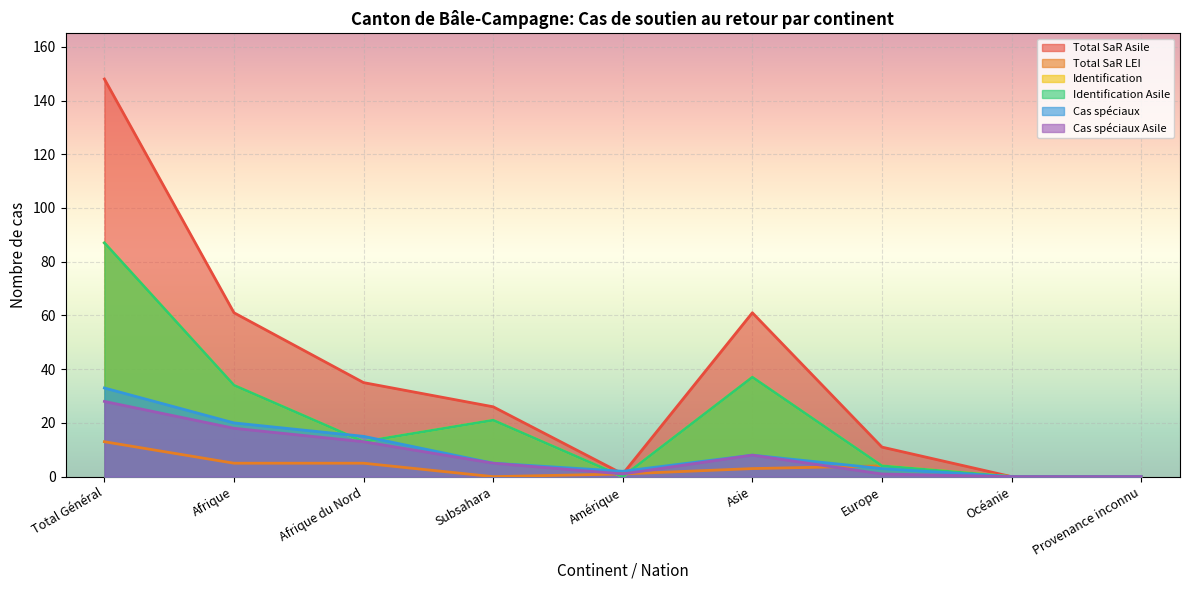

Which series has the largest total across all categories?

Total SaR Asile